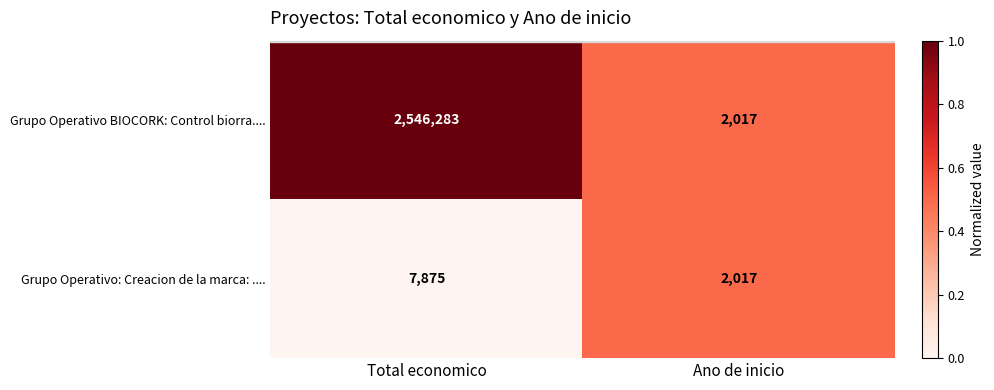

Rank the series by their maximum value, from lowest to highest.

Grupo Operativo: Creacion de la marca: ...., Grupo Operativo BIOCORK: Control biorra....